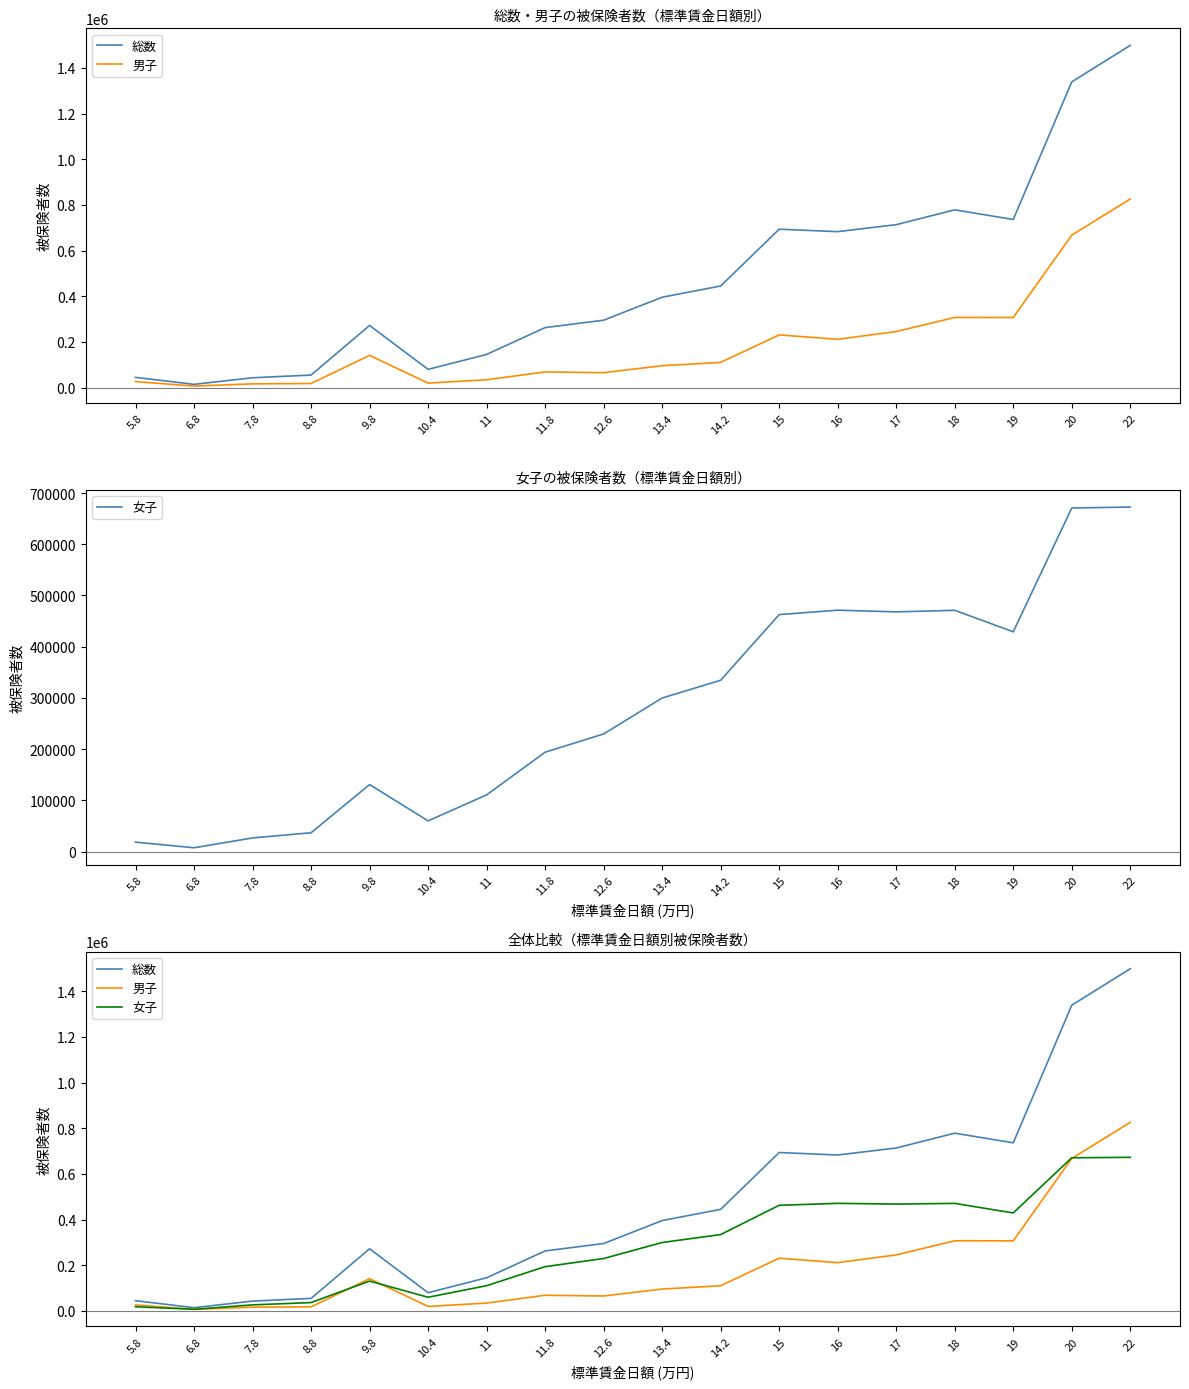

At which category is the sum across all series the highest?

22